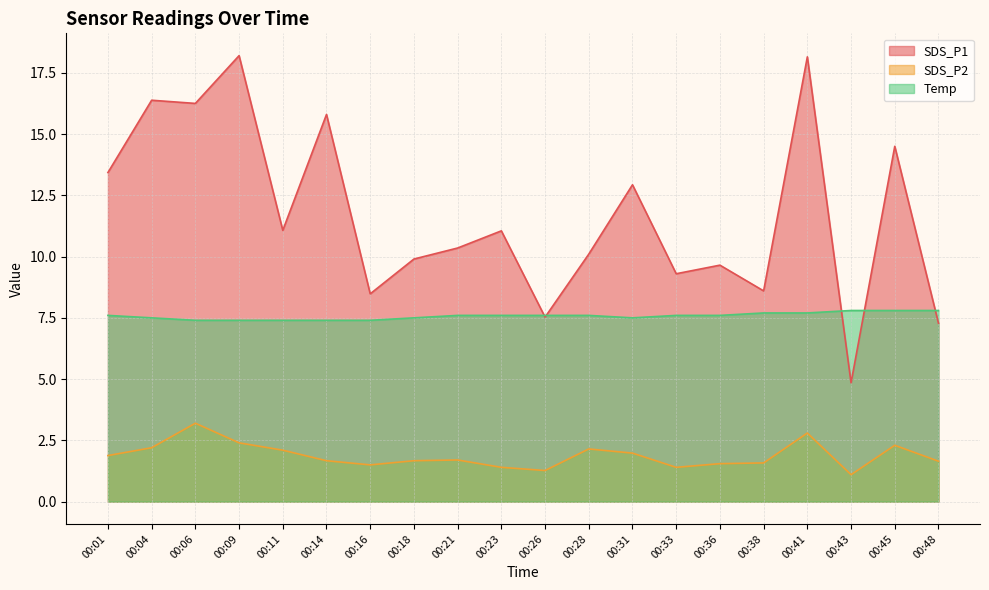

True or false: Temp and SDS_P2 cross at least once.

False